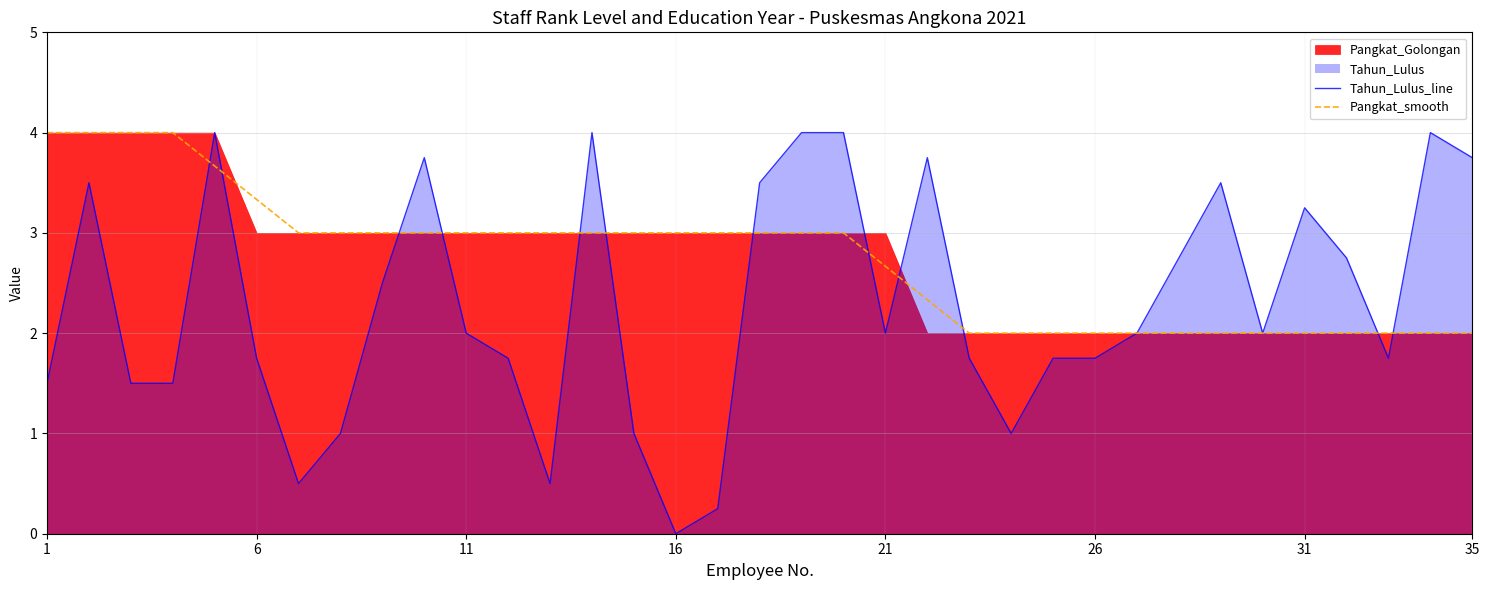

What is the highest value of the Pangkat_smooth series?

4.0